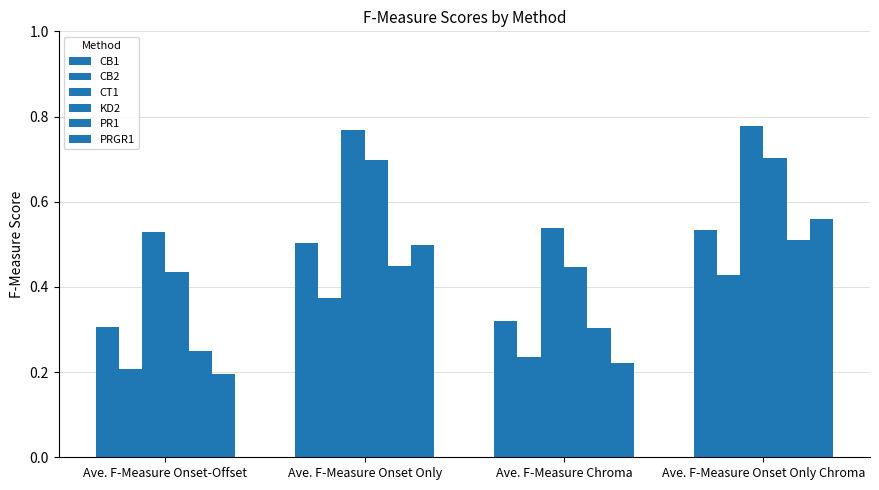

Are the bars horizontal?

No